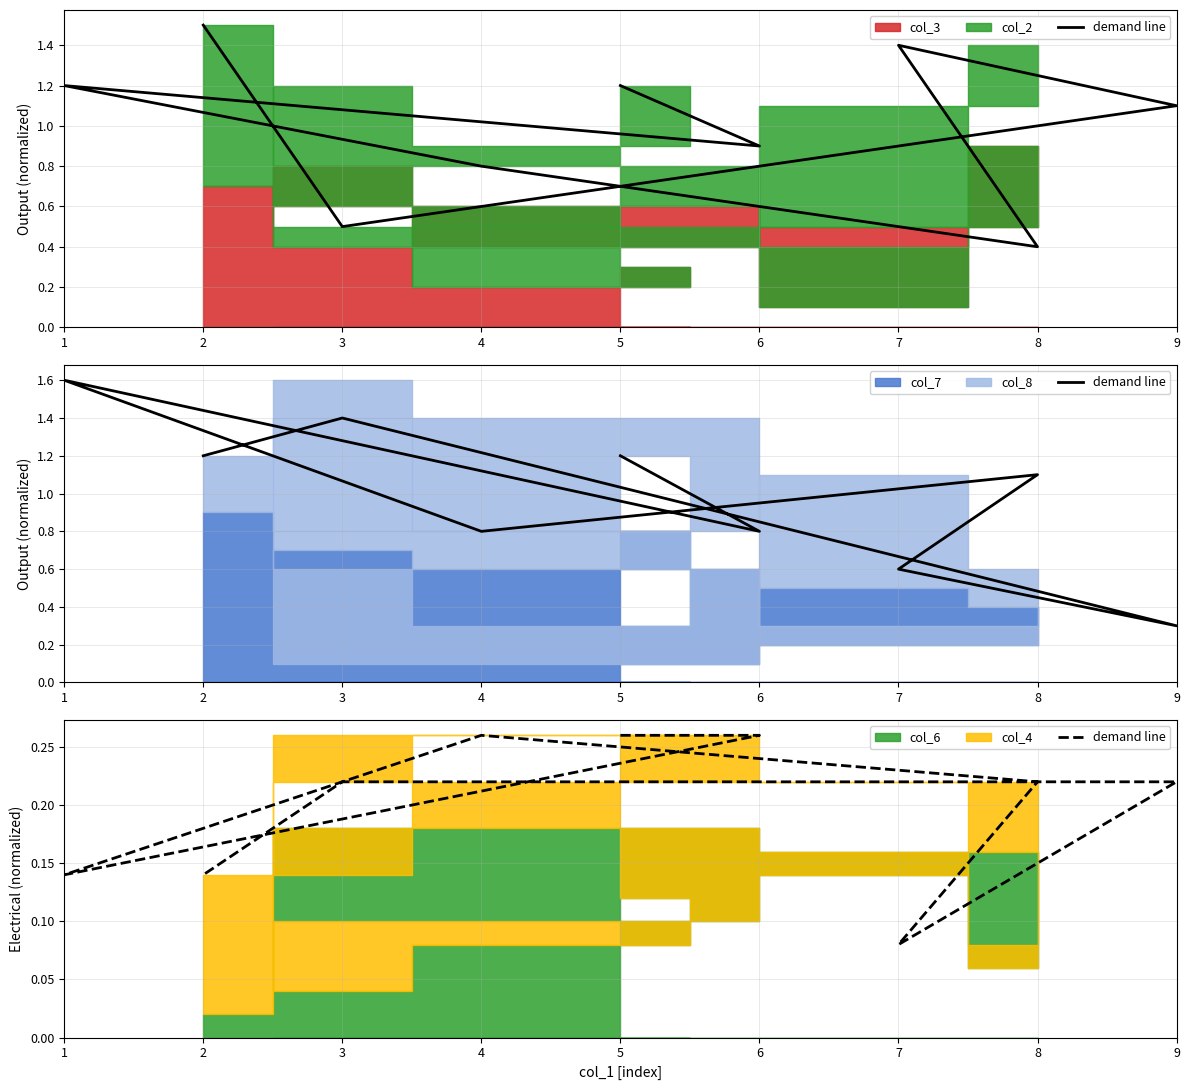

What is the difference between the maximum and minimum values?

0.2